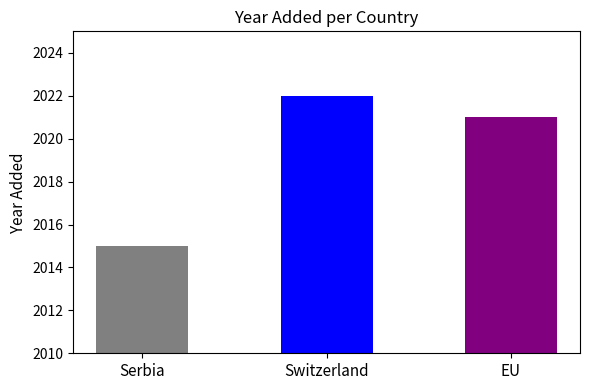

Approximately how many times larger is the value at EU compared to Serbia?

1.0